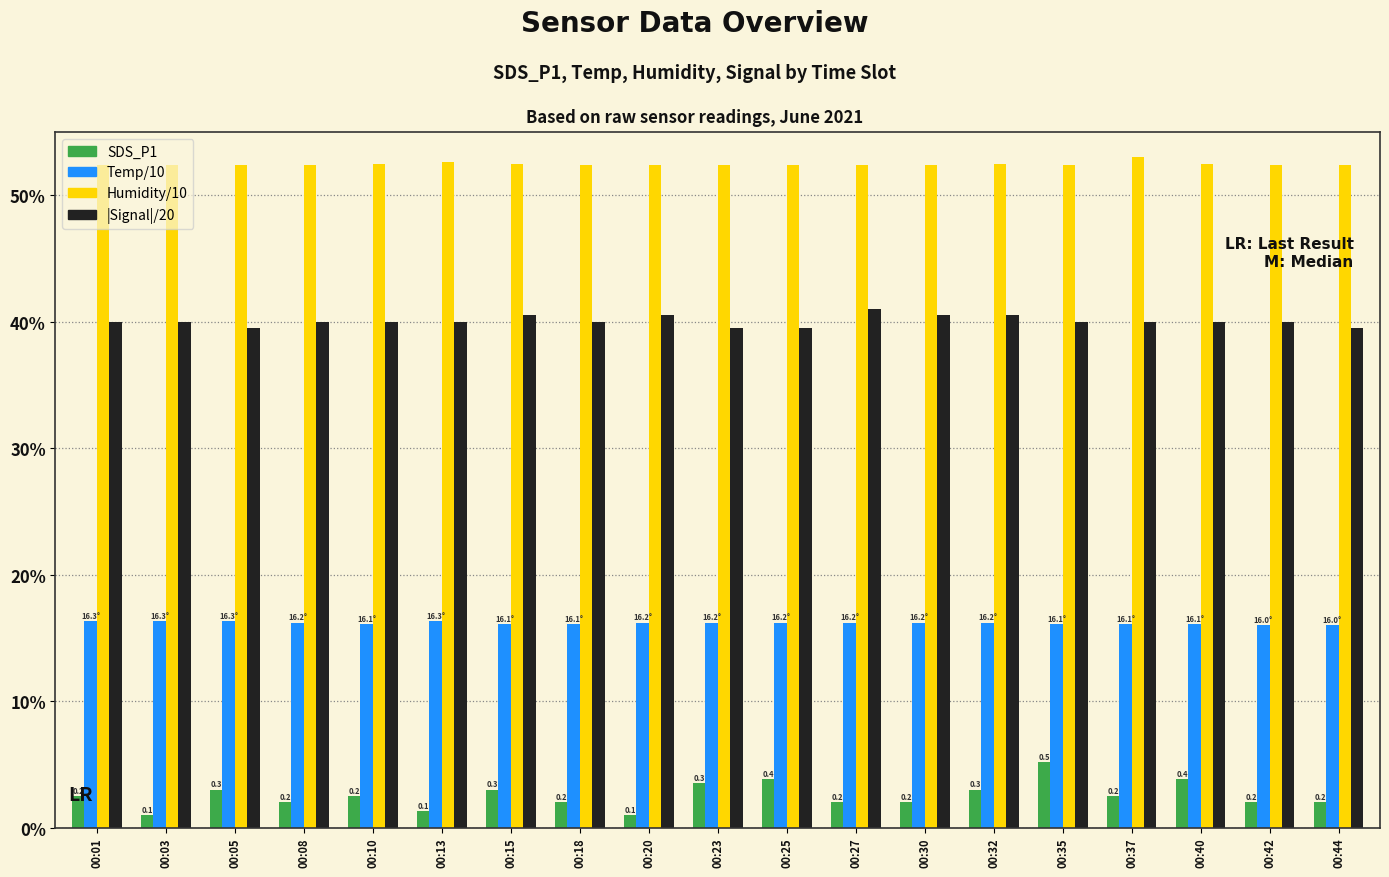

List the labels in order of Humidity/10 value, largest first.

00:37, 00:13, 00:10, 00:15, 00:32, 00:40, 00:01, 00:03, 00:05, 00:08, 00:18, 00:20, 00:23, 00:25, 00:27, 00:30, 00:35, 00:42, 00:44